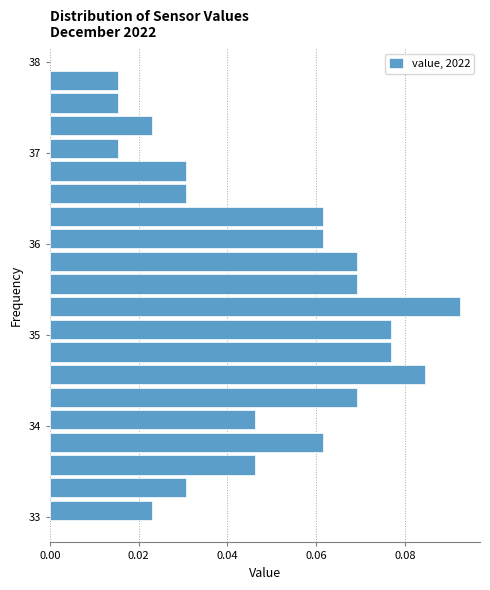

Around what value on the y-axis is the longest bar? Give the approximate position of its centre, as read against the axis.

35.3